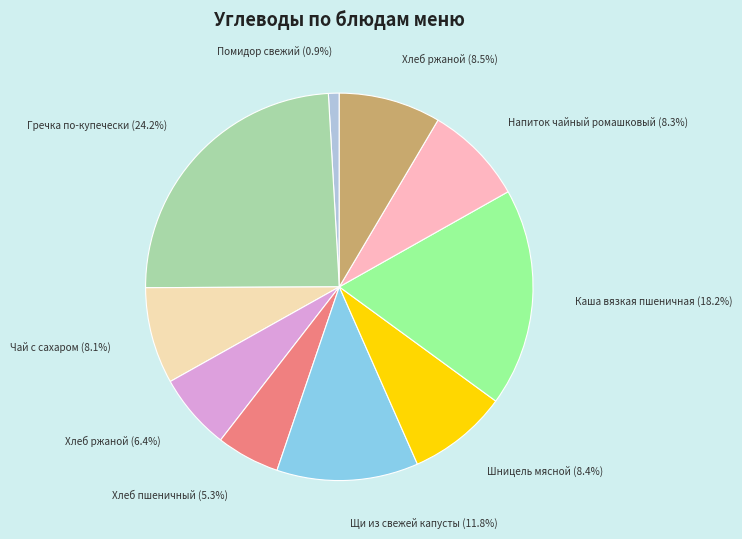

Rank the categories by value from lowest to highest.

Завтрак: Помидор свежий, Завтрак: Хлеб пшеничный, Завтрак: Хлеб ржаной, Завтрак: Чай с сахаром, Обед: Напиток чайный ромашковый, Обед: Шницель мясной, Обед: Хлеб ржаной, Обед: Щи из свежей капусты, Обед: Каша вязкая пшеничная, Завтрак: Гречка по-купечески